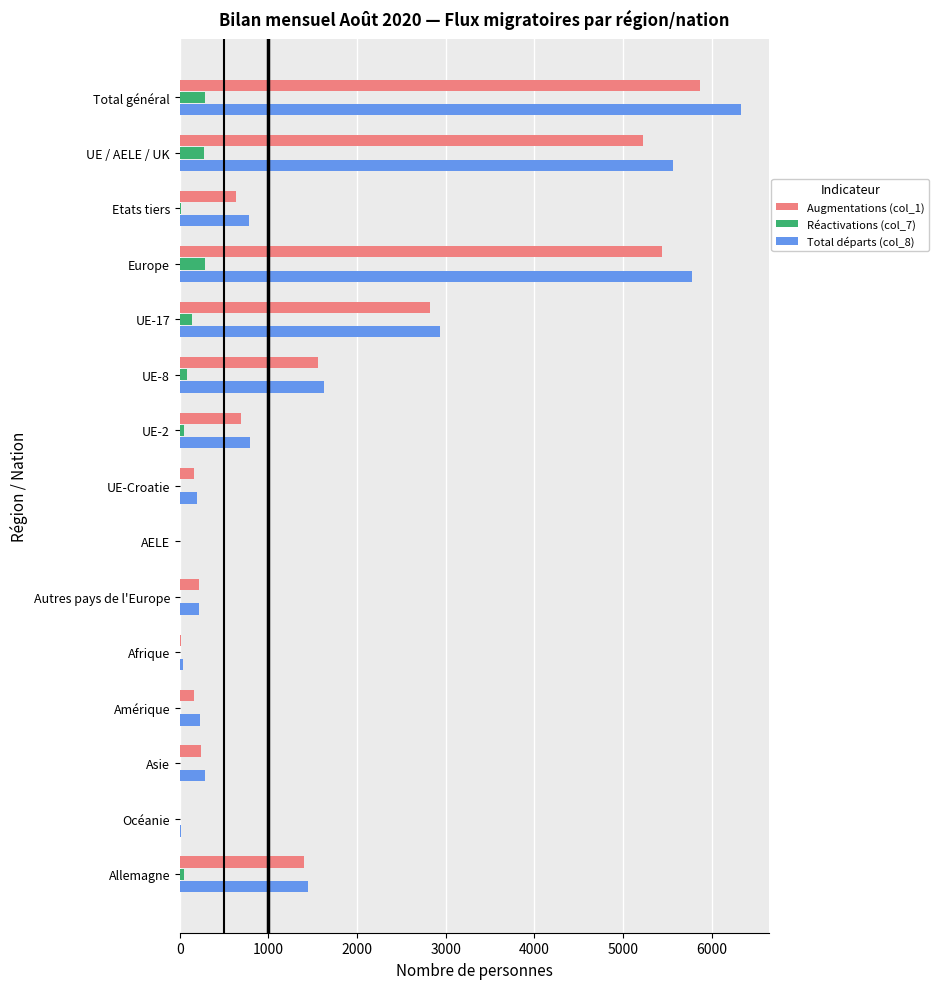

Which category has the highest value in the Total départs (col_8) series?

Total général